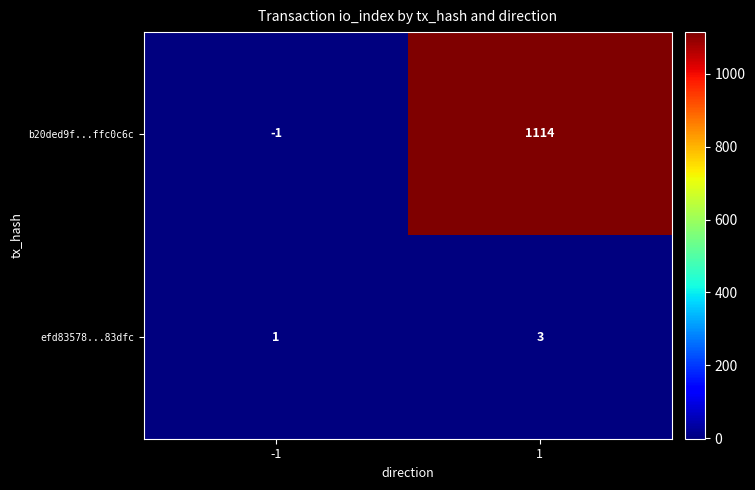

How many series are shown in this chart?

2